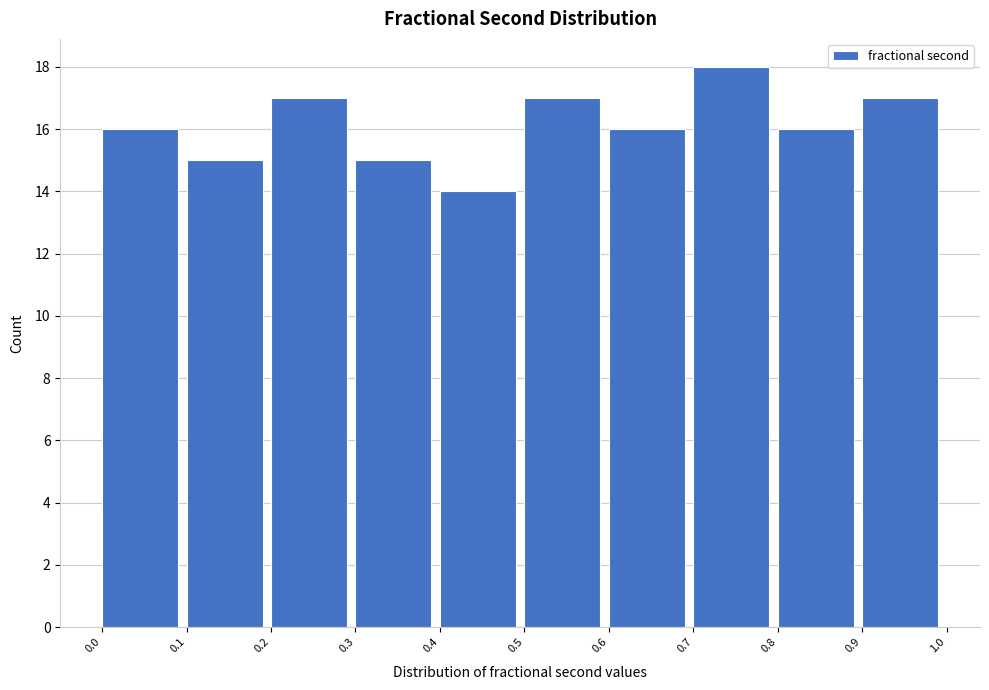

What is the height of the bar covering 0.0 to 0.1 on the x-axis? The values are not printed on the chart, so give them approximately, as read against the axis.

16